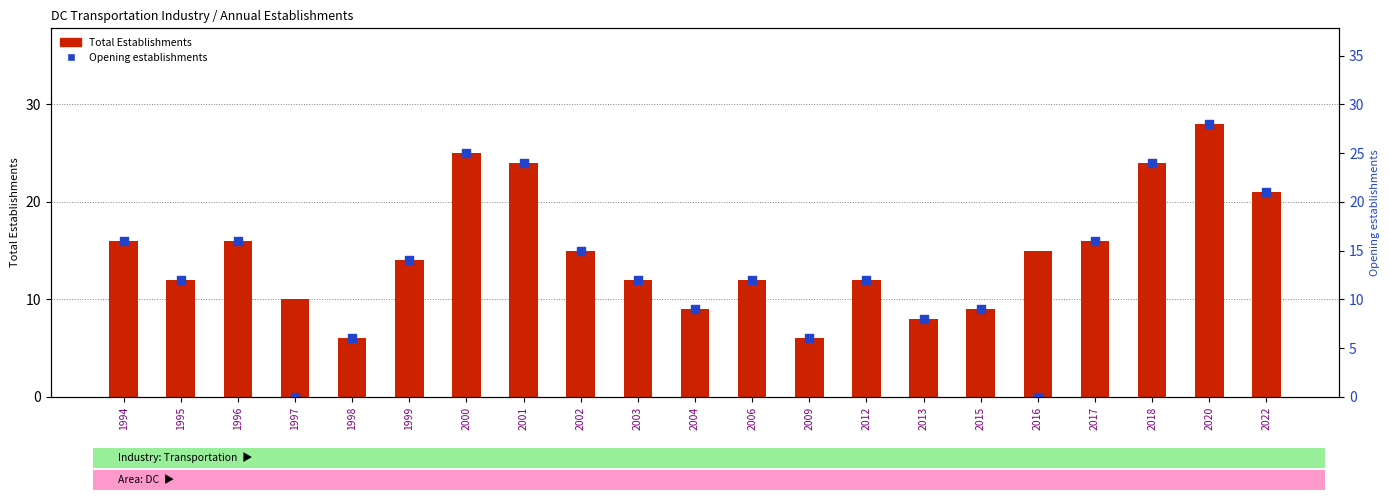

What are all the series names shown in the legend?

Total Establishments, Opening establishments